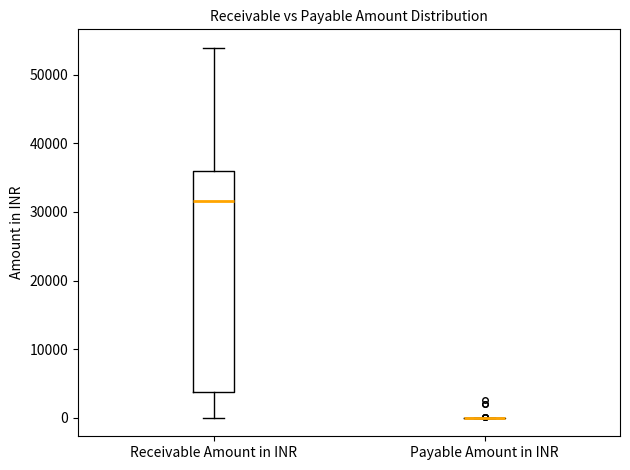

Comparing the boxes themselves (not the whiskers), which one is the tallest?

Receivable Amount in INR